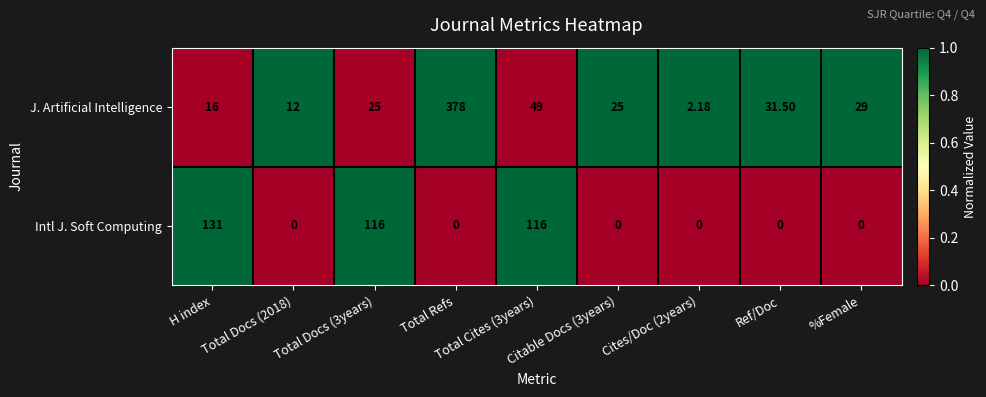

Which series has the widest spread of values?

J. Artificial Intelligence